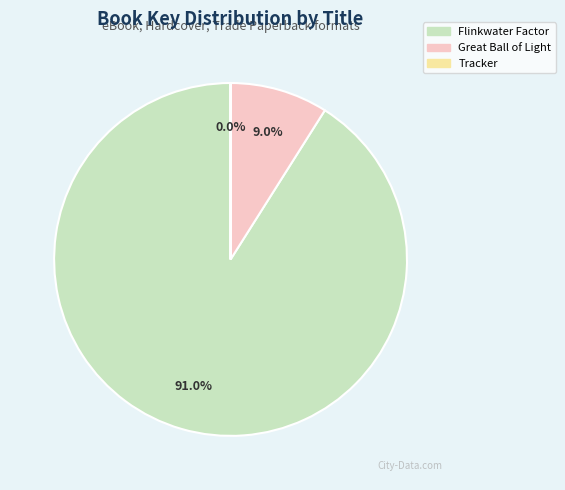

What is the largest slice in the pie chart?

Flinkwater Factor